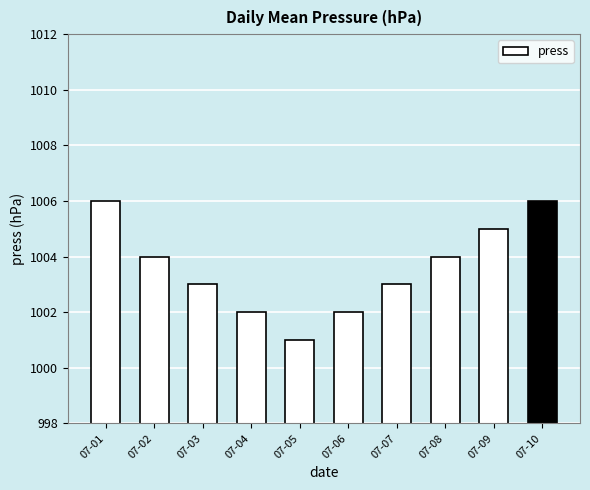

What is the difference between the values at 07-10 and 07-03?

3